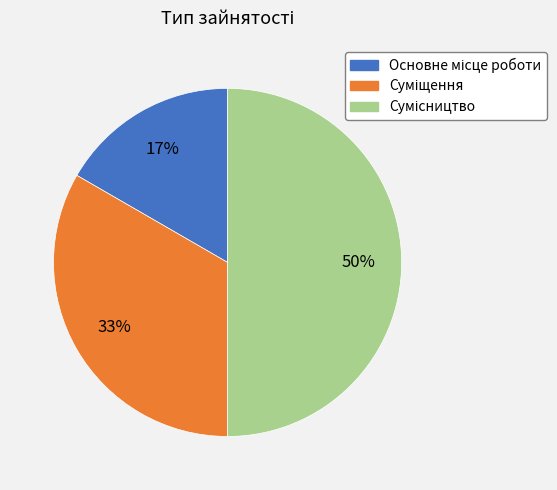

To the nearest percent, what is the difference between the largest and smallest slice percentages?

33%